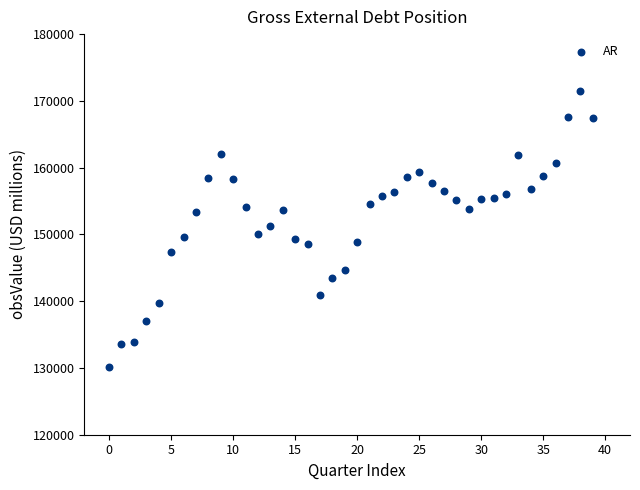

What is the range of Y values (max minus min)?

41405.8